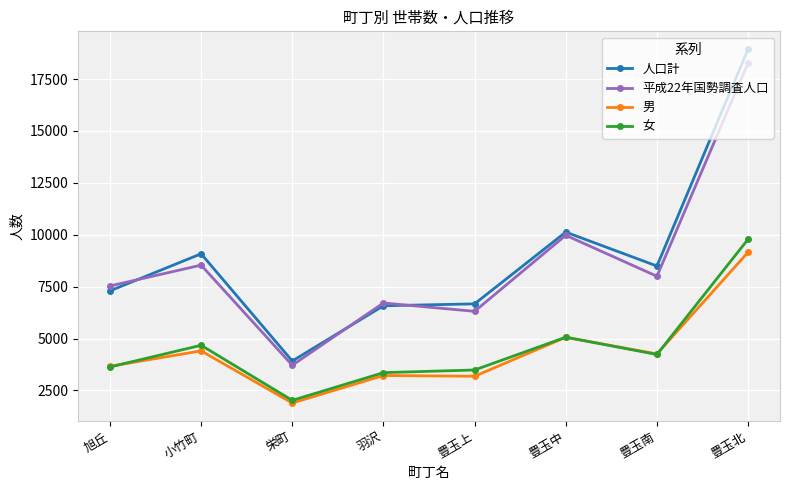

What is the highest value of the 男 series?

9159